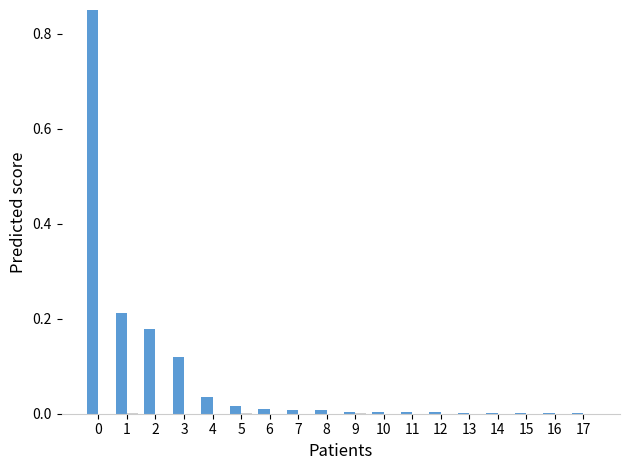

The value of Phase A at 13 is 0.0. True or false?

True